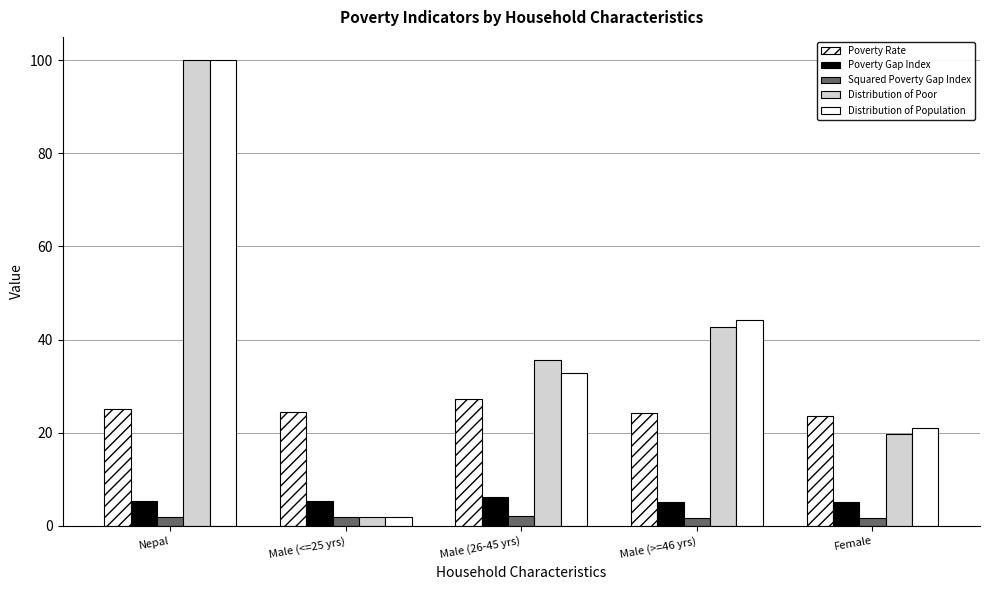

How many values in the Distribution of Population series exceed 32?

3